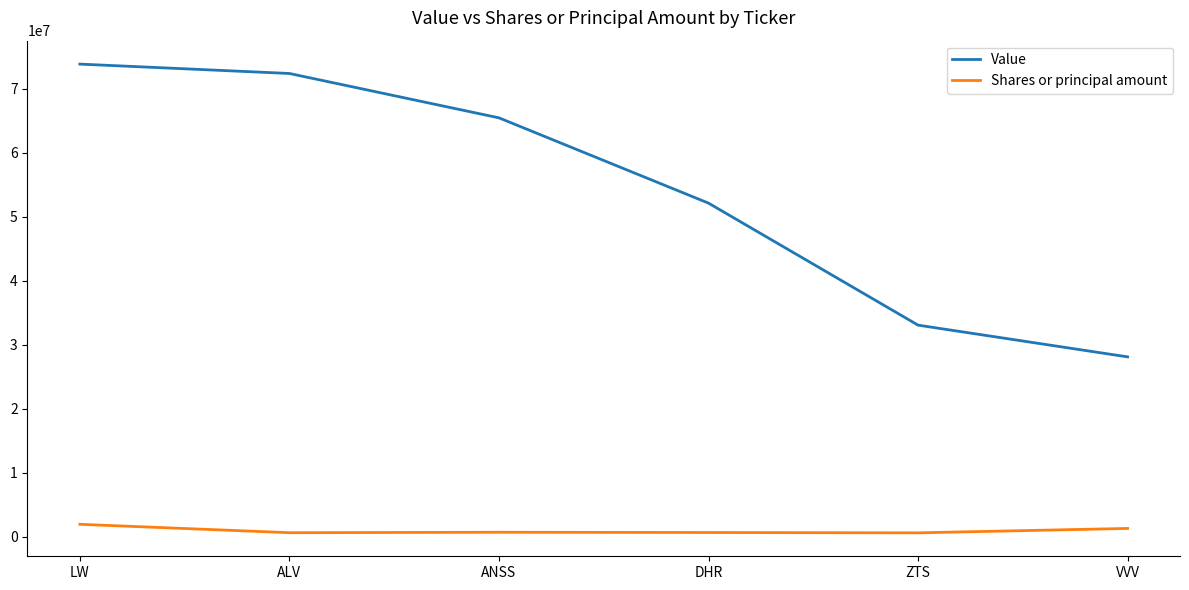

What is the difference between the maximum and minimum values in the Shares or principal amount series?

1334000